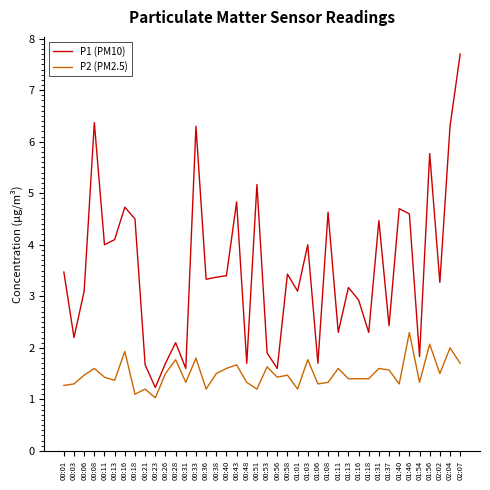

Read the P2 (PM2.5) value at 01:03.

1.8